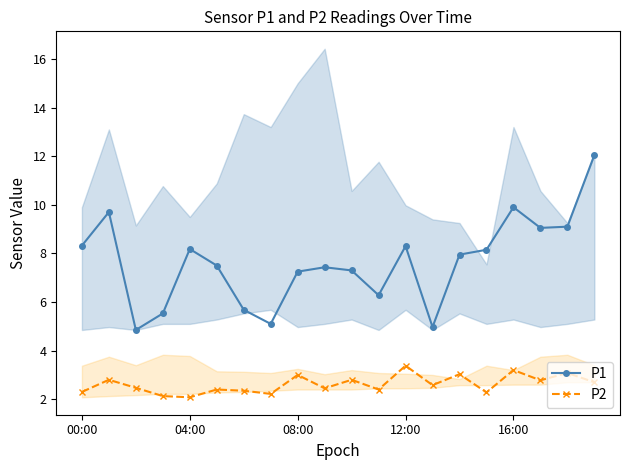

The P2 series shows 2.1 at 04:00. True or false?

True